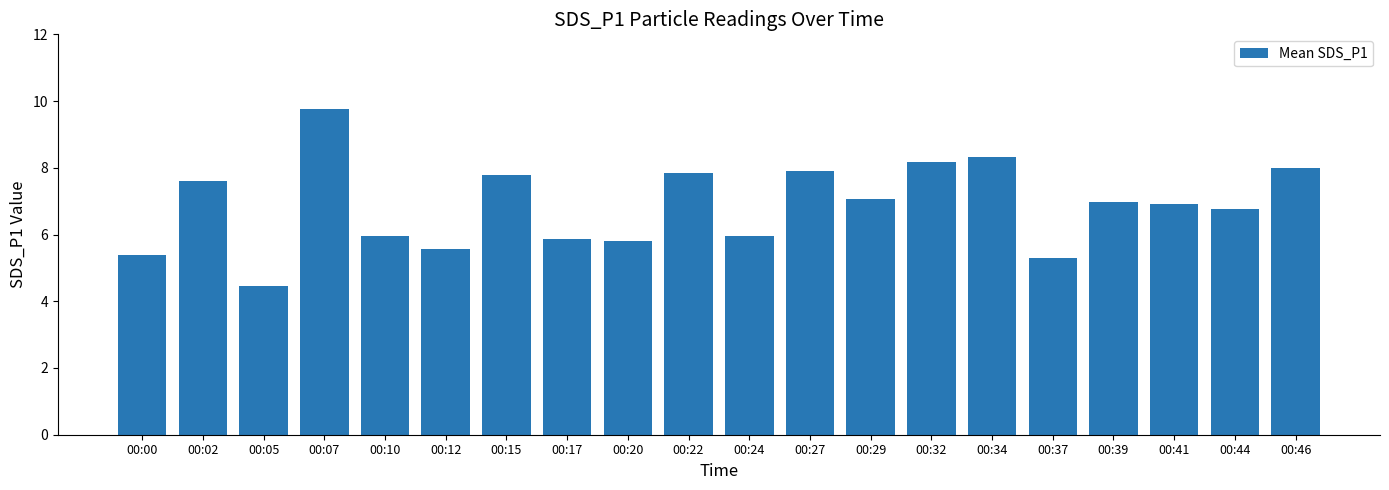

Which has a higher value, 00:07 or 00:00?

00:07